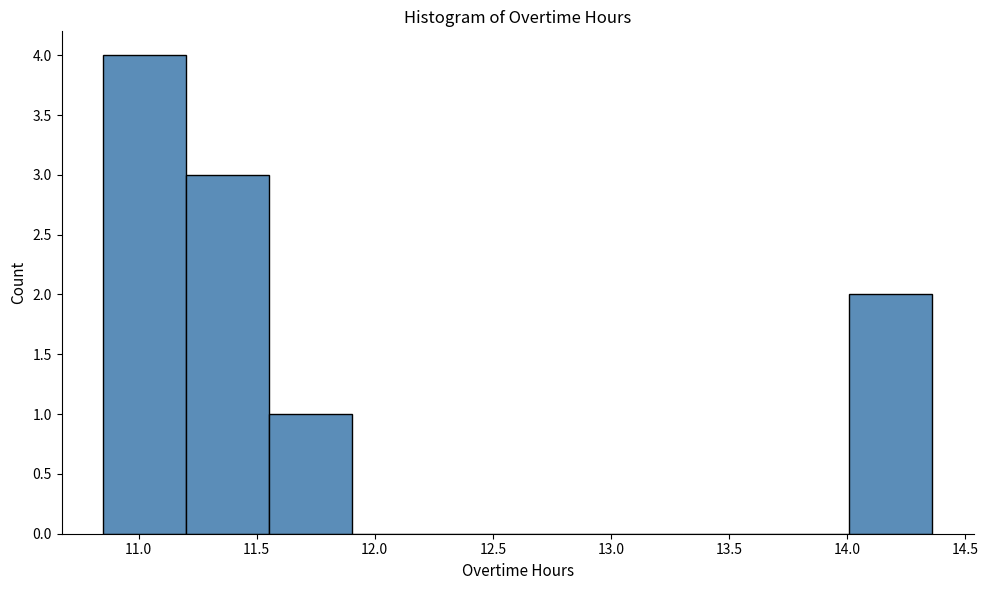

Reading left to right, transcribe this chart: for each bar, give the range it covers on the x-axis and its height. Neither the bar edges nor the heights are printed on the chart, so give them approximately, as read against the axes.

10.85 to 11.20: 4
11.20 to 11.55: 3
11.55 to 11.90: 1
11.90 to 12.25: 0
12.25 to 12.60: 0
12.60 to 12.95: 0
12.95 to 13.30: 0
13.30 to 13.65: 0
13.65 to 14.00: 0
14.00 to 14.35: 2